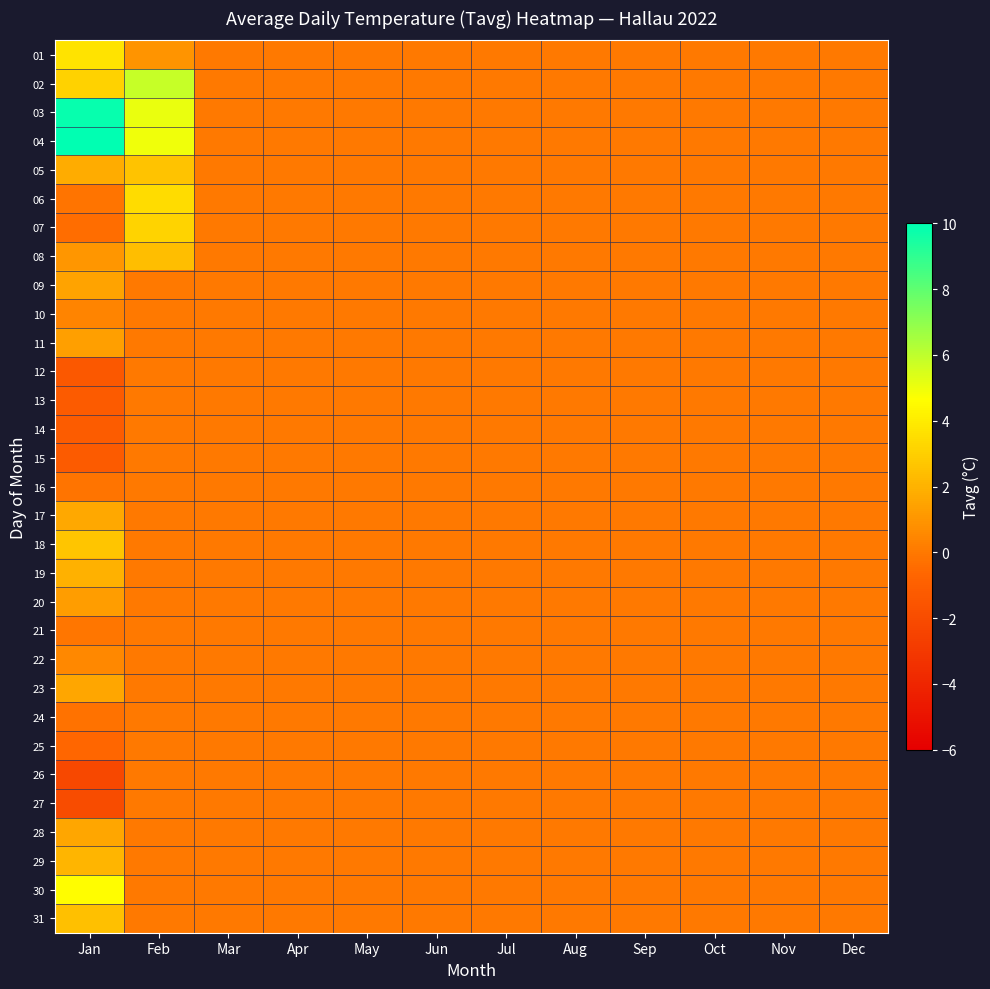

Which series has the largest range (max minus min)?

04